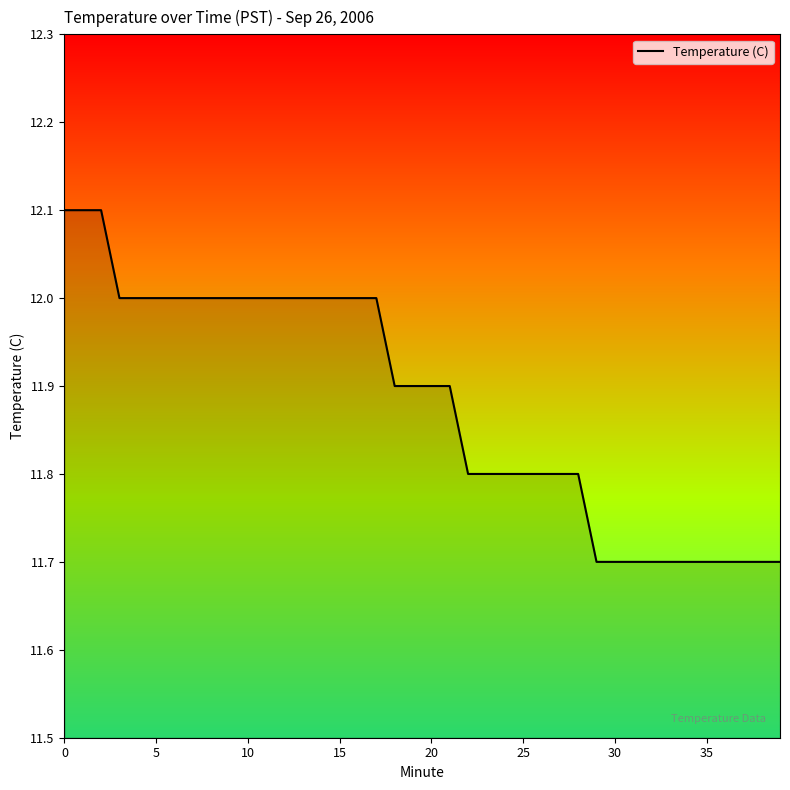

What is the maximum value shown in the chart?

12.1